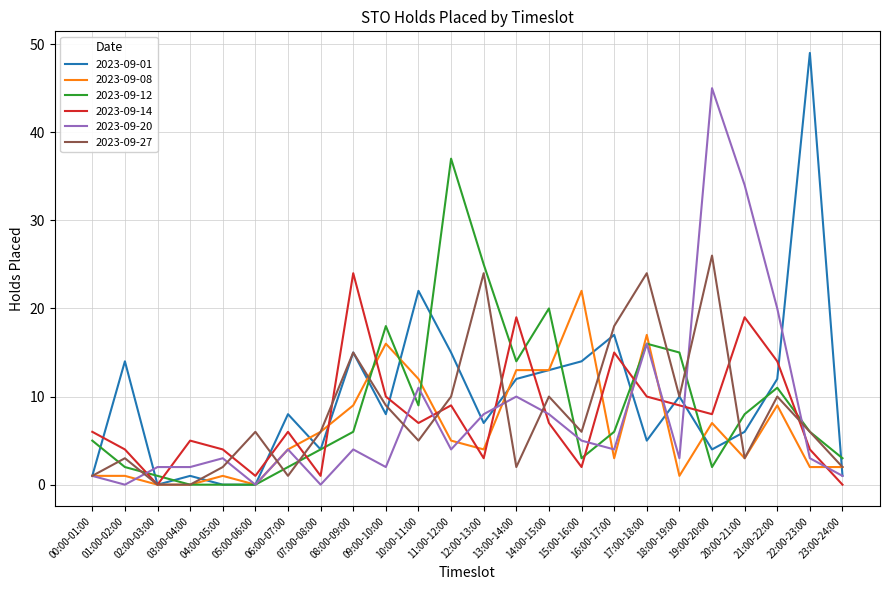

Where do 2023-09-01 and 2023-09-14 first cross each other?

00:00-01:00 and 01:00-02:00